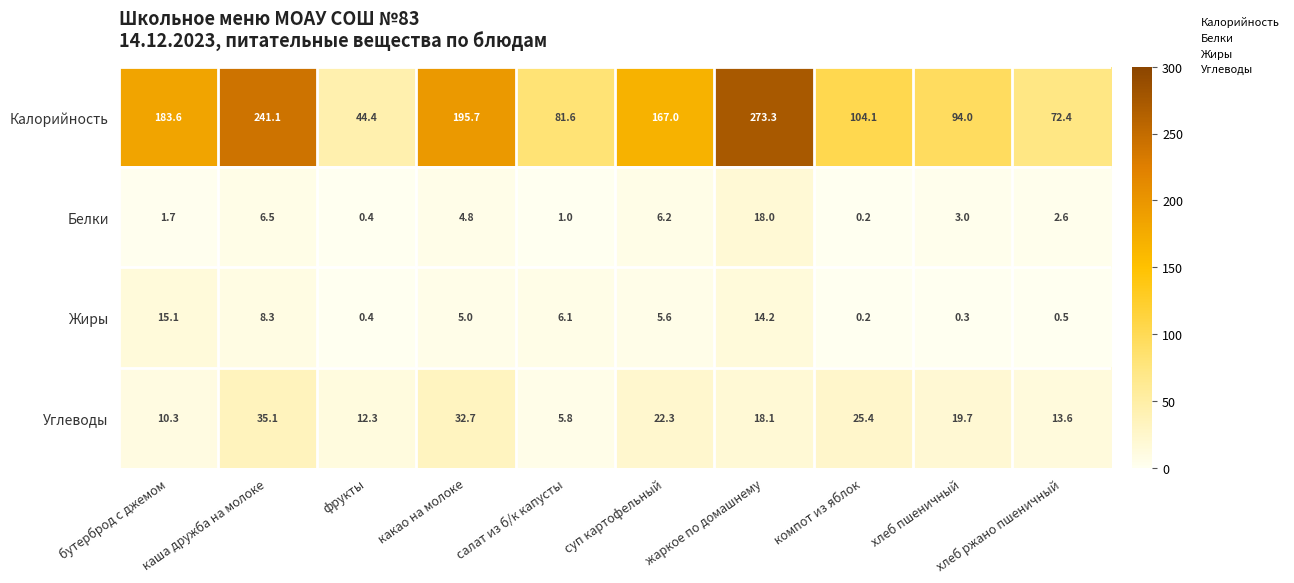

Which category has the highest value across all series?

жаркое по домашнему